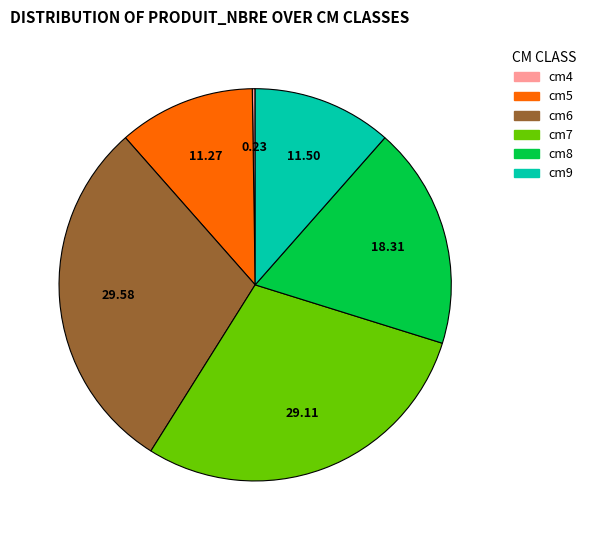

Approximately how many times larger is the value at cm9 compared to cm7?

0.4